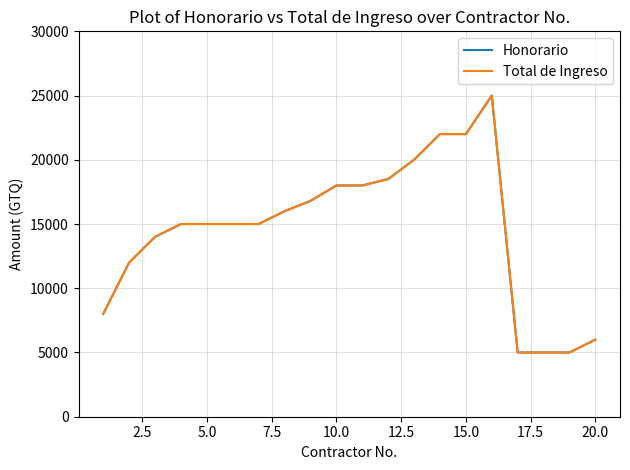

Reading left to right, extract all data points from this chart.

Honorario: 8000	12000	14000	15000	15000	15000	15000	16000	16800	18000	18000	18500	20000	22000	22000	25000	5000	5000	5000	6000
Total de Ingreso: 8000	12000	14000	15000	15000	15000	15000	16000	16800	18000	18000	18500	20000	22000	22000	25000	5000	5000	5000	6000